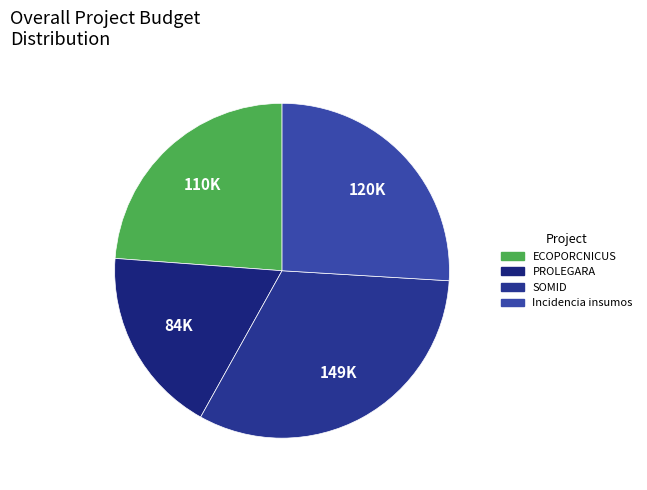

Count the number of slices in the pie.

4